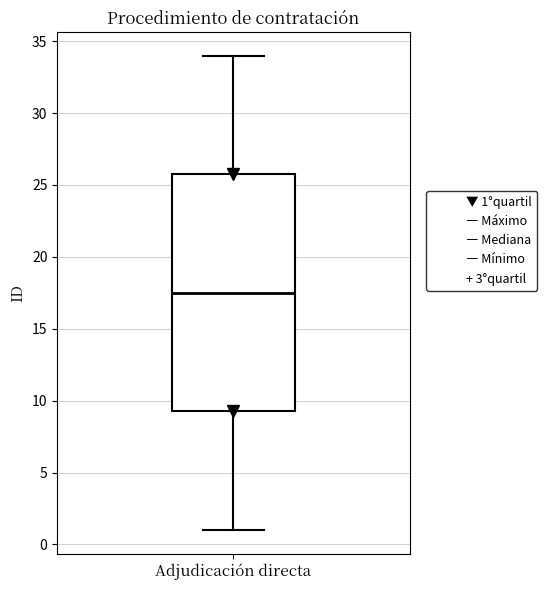

Where does the lower whisker of the box for Adjudicación directa end on the y-axis? The values are not printed on the chart, so give them approximately, as read against the axis.

1.0